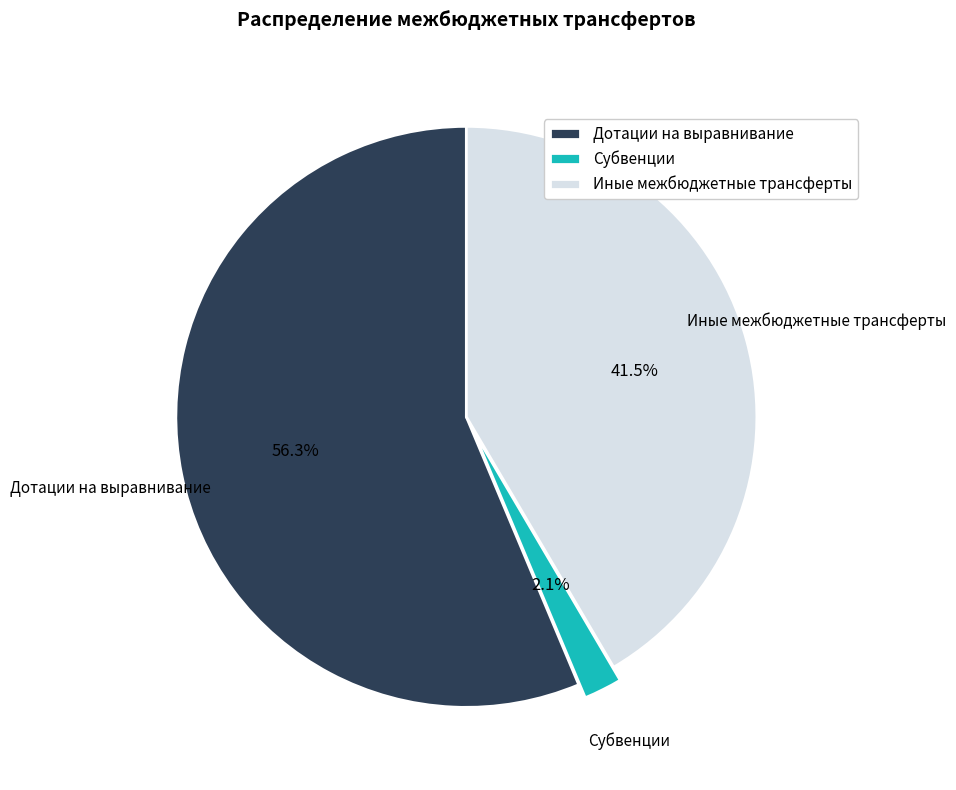

Does Дотации на выравнивание account for over 50% of the chart?

Yes